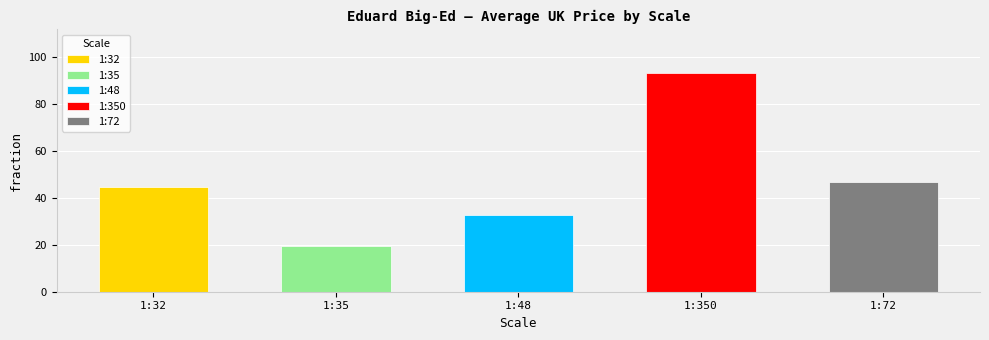

Does the chart contain any negative values?

No